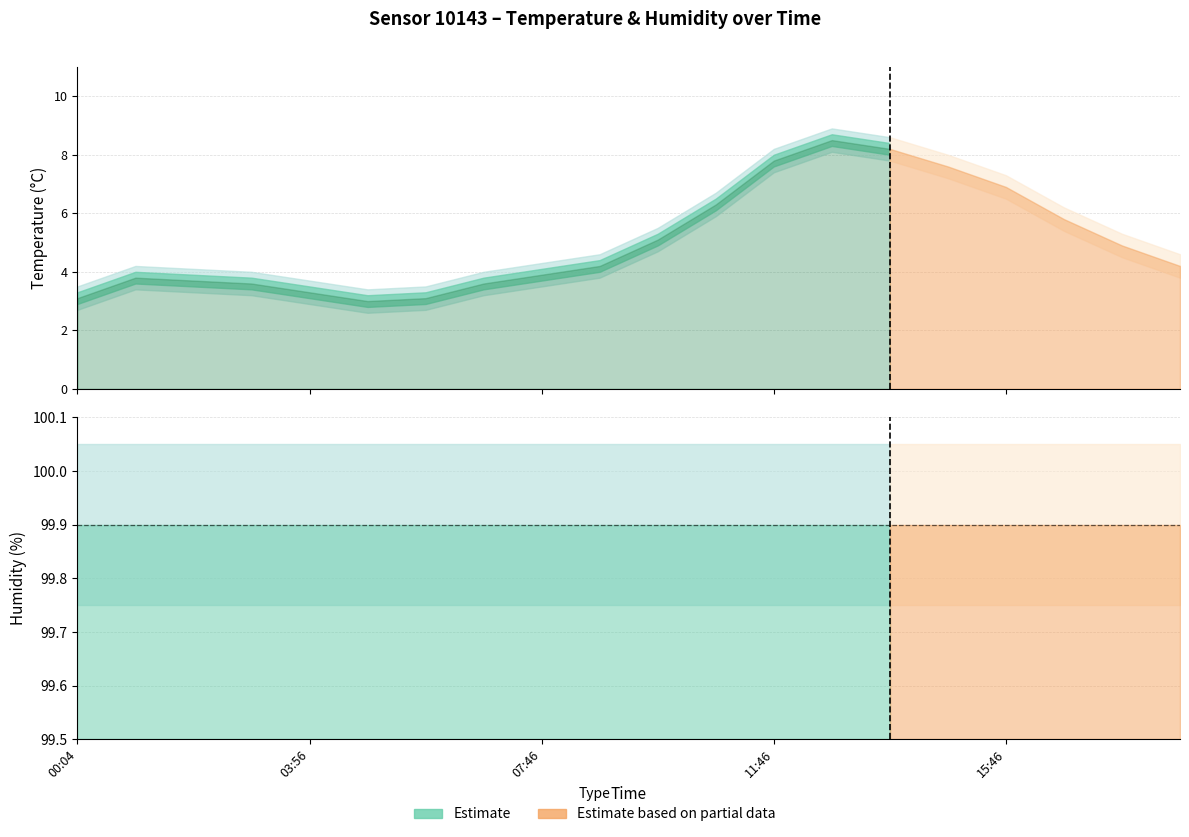

Is the value of temperature_upper at 01:55 greater than the value of temperature at 14:46?

No